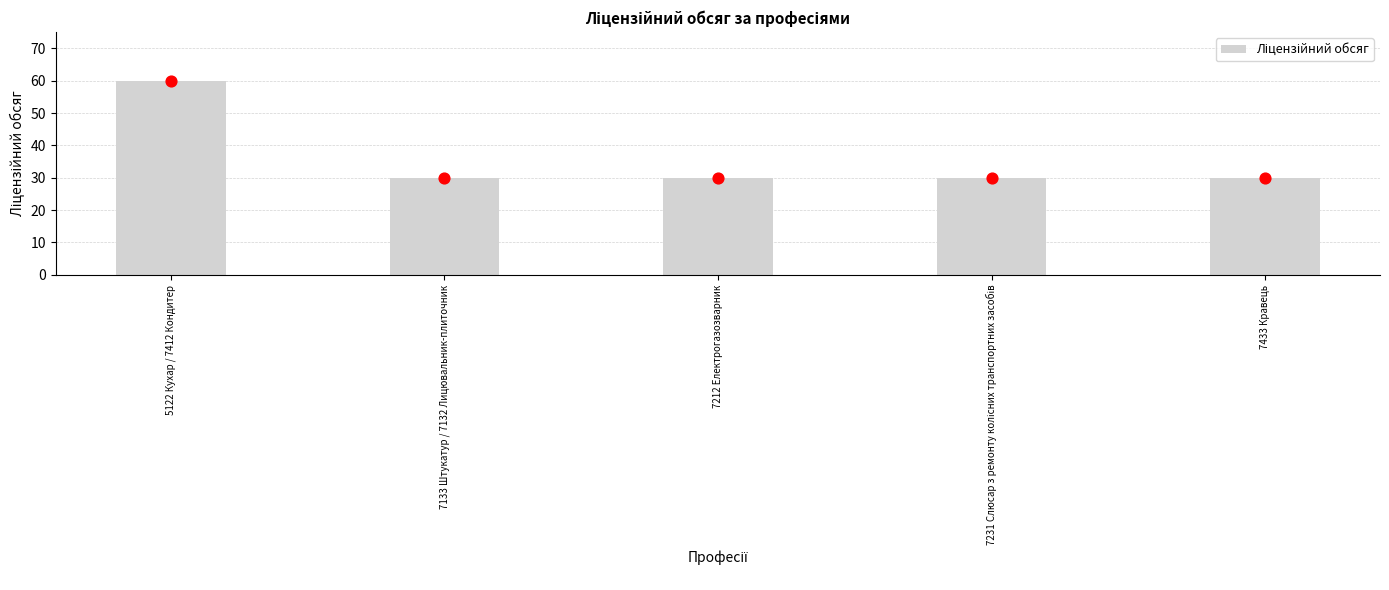

What is the ratio of the value at 7212 Електрогазозварник to the value at 7231 Слюсар з ремонту колісних транспортних засобів?

1.0